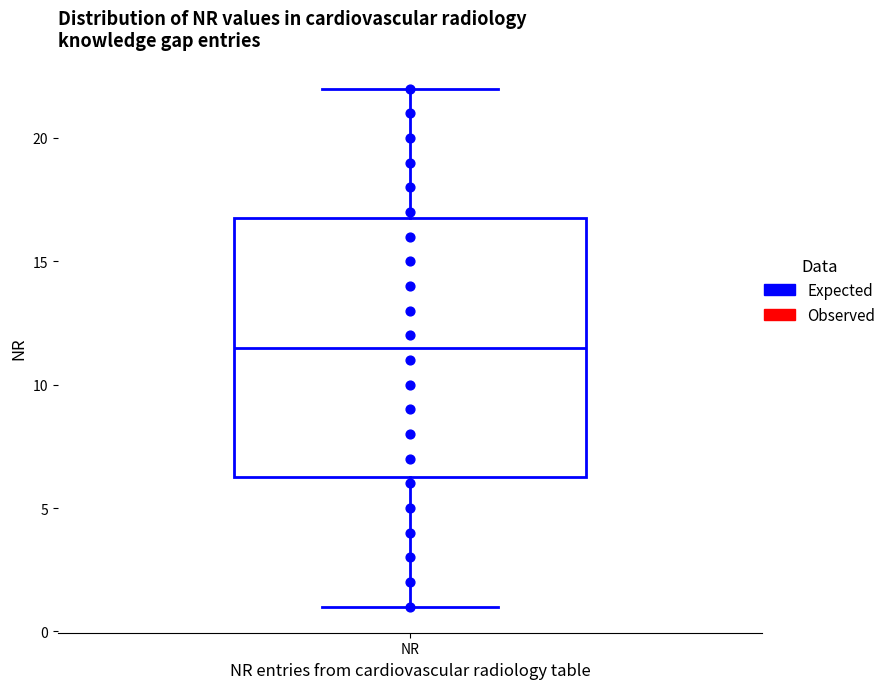

Transcribe this box plot: give where the median line is, the range the box spans, and where the two whiskers end, as read against the y-axis. The values are not printed on the chart, so give them approximately, as read against the axis.

median 11.5, box 6.5 to 17.0, whiskers 1.0 to 22.0